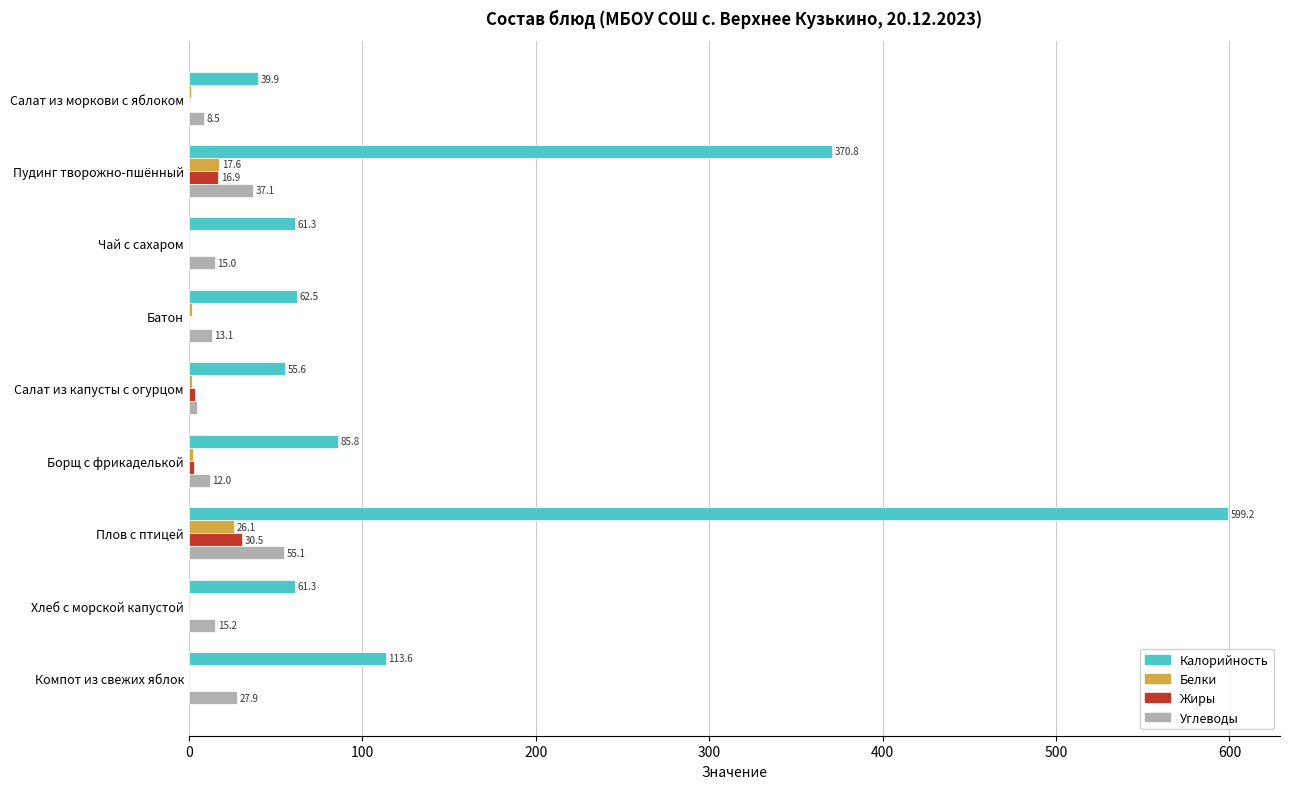

What is the sum of all Калорийность values?

1449.9